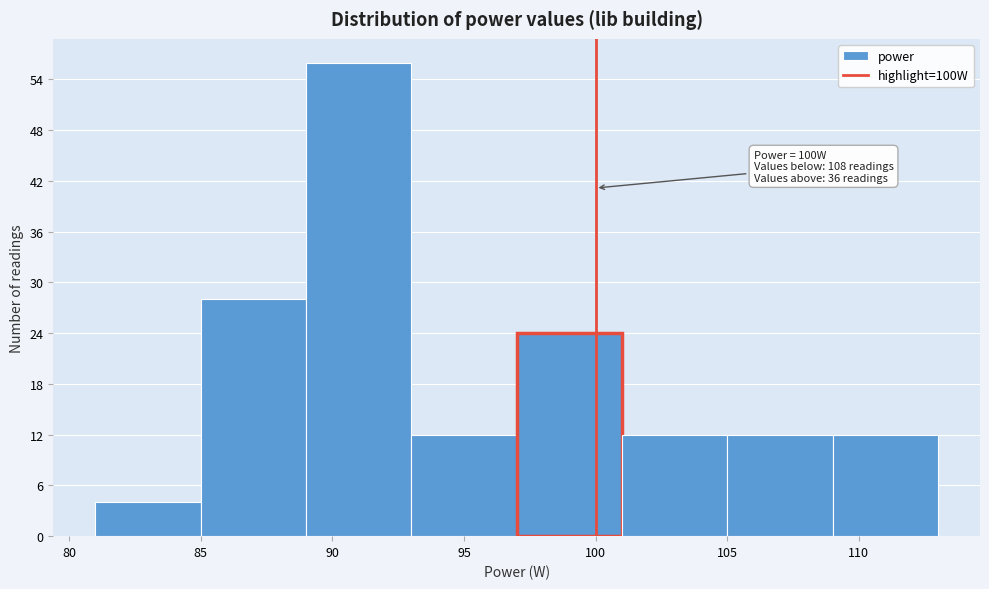

Which range on the x-axis has the tallest bar?

89 to 93